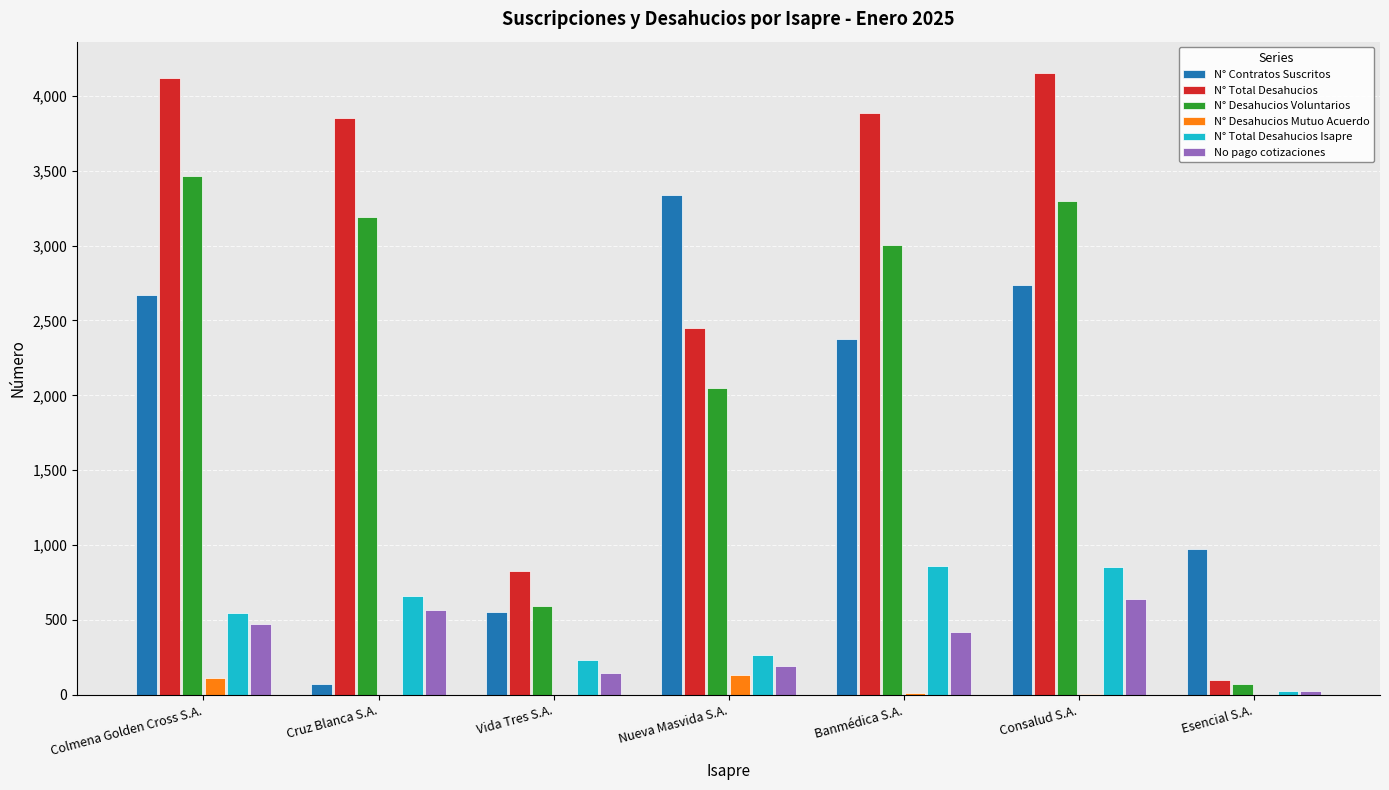

Is the value of N° Desahucios Mutuo Acuerdo at Nueva Masvida S.A. greater than the value of N° Desahucios Voluntarios at Nueva Masvida S.A.?

No